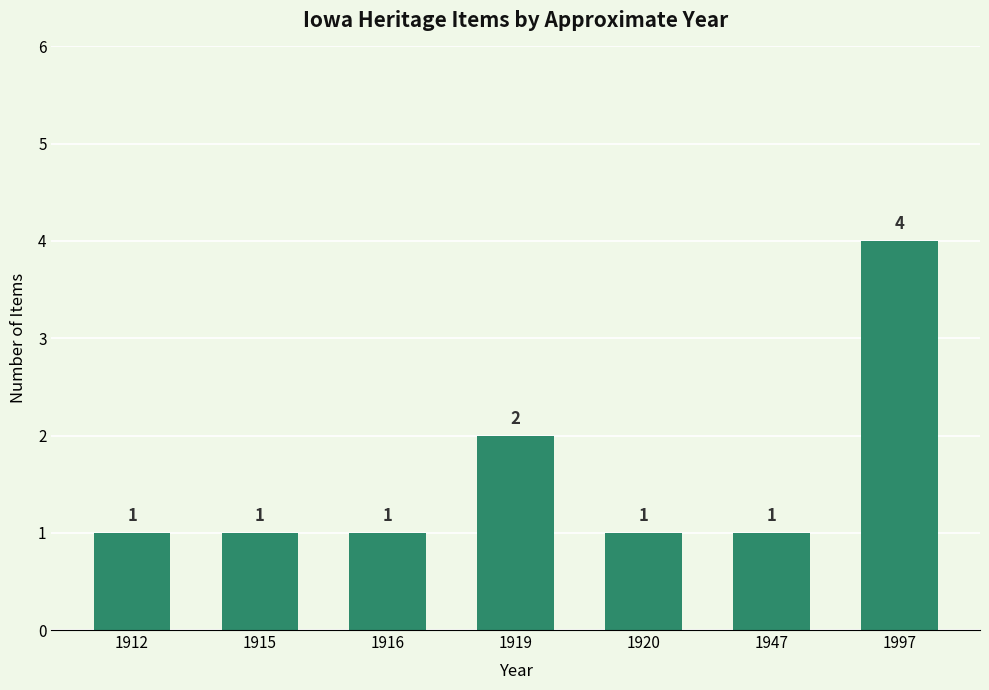

How many data points does each series have?

7